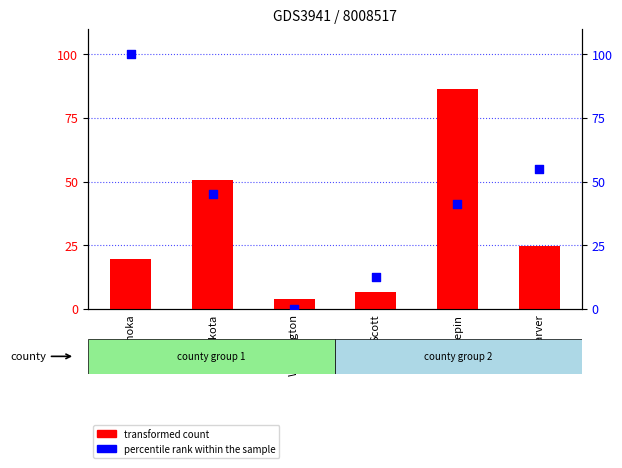

At which category is the sum across all series the highest?

Hennepin